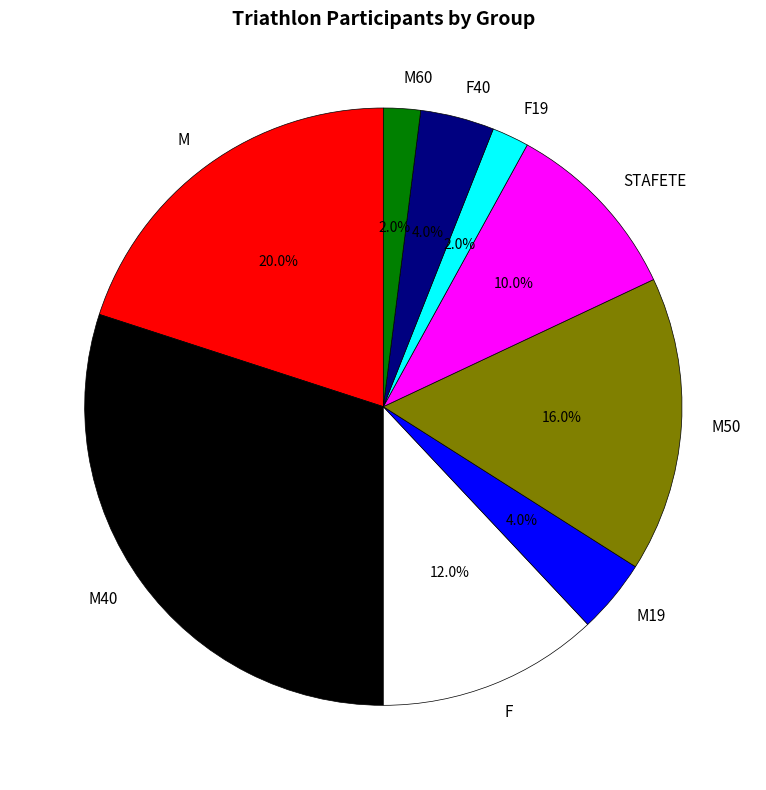

What is the ratio of the value at M50 to the value at M40?

0.5